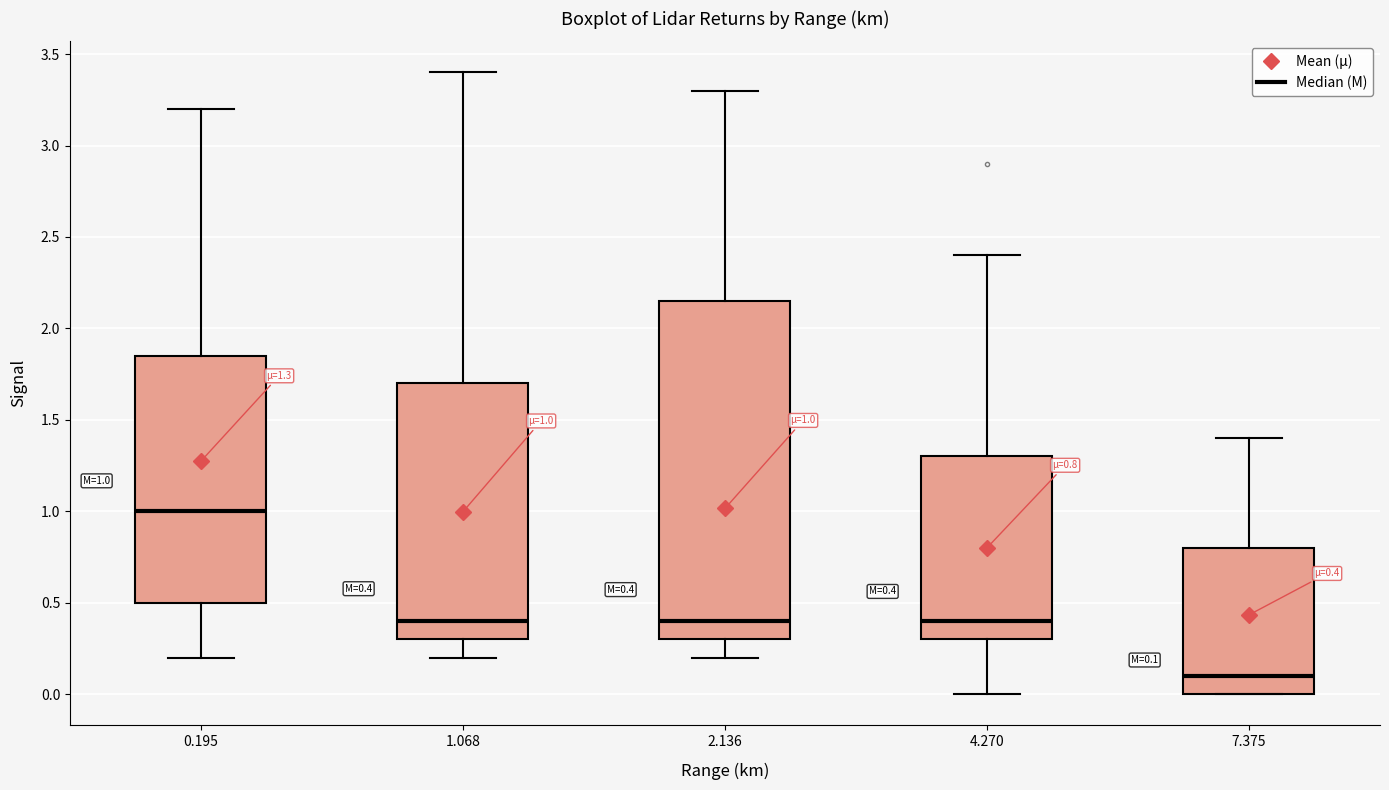

Which box is the tallest, from its lower edge to its upper edge?

2.136